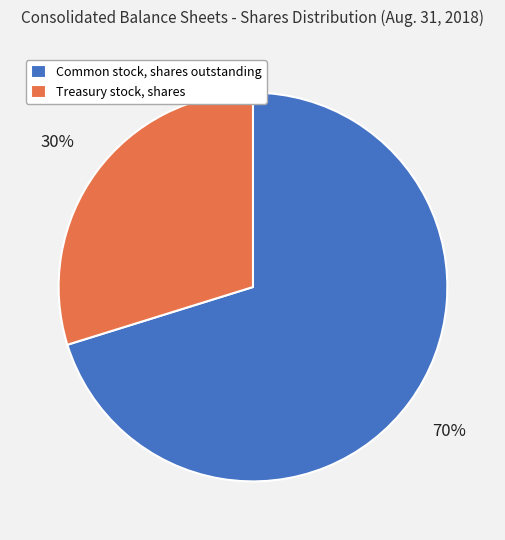

Which category accounts for the majority?

Common stock, shares outstanding